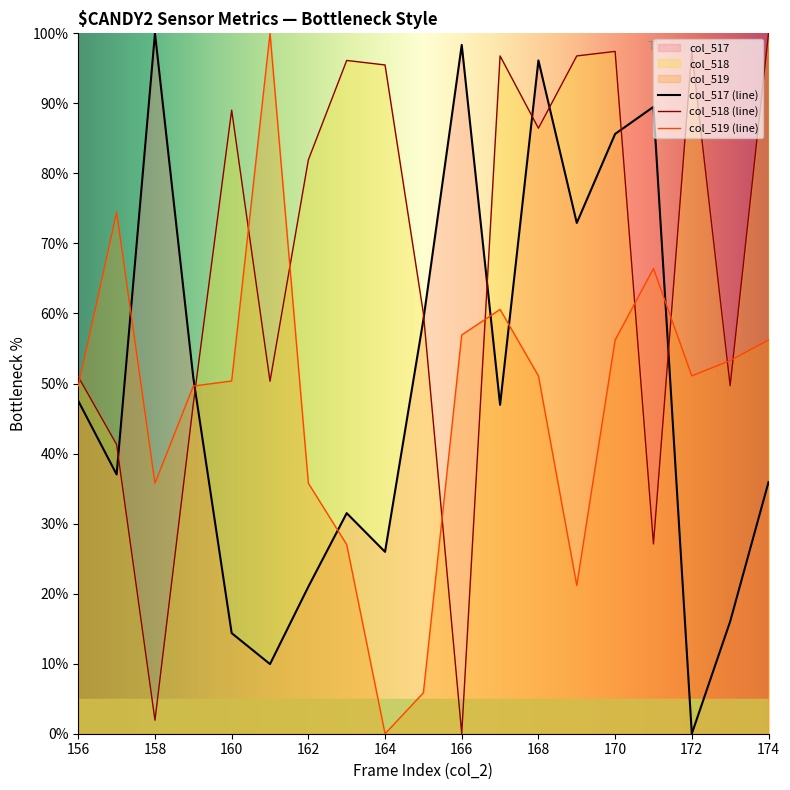

After their last crossing, which series has the higher values: col_519 (line) or col_517 (line)?

col_519 (line)